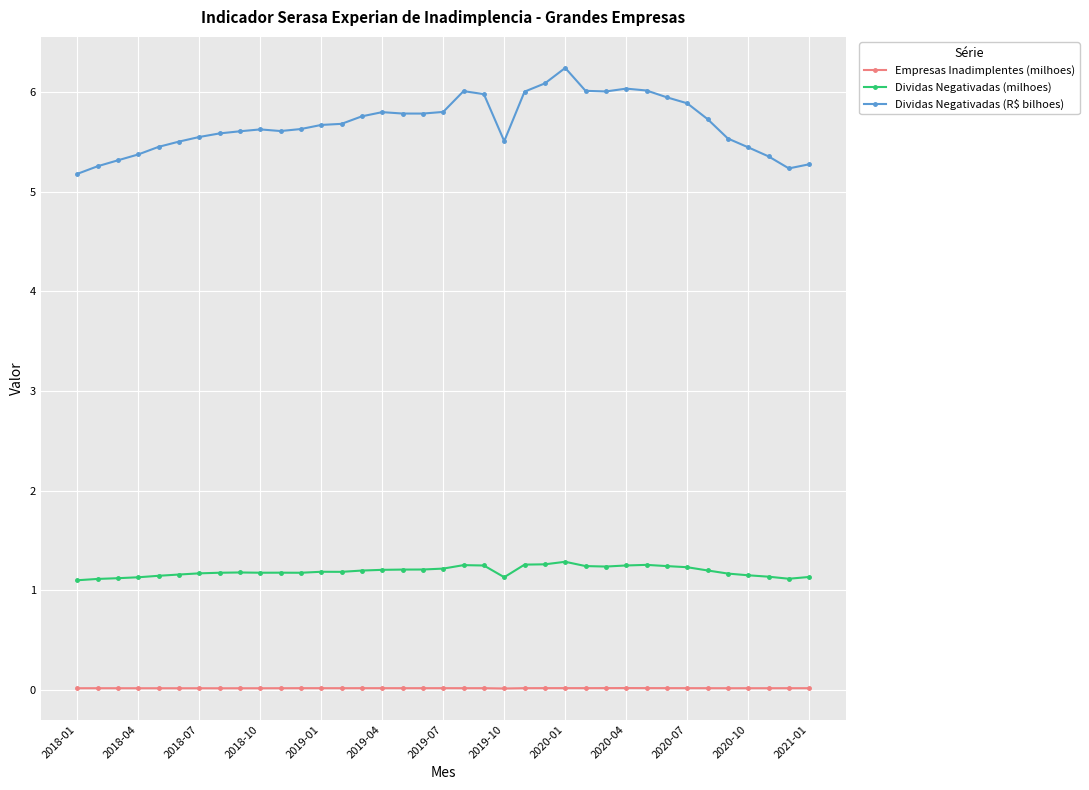

Does the chart have visible grid lines?

Yes